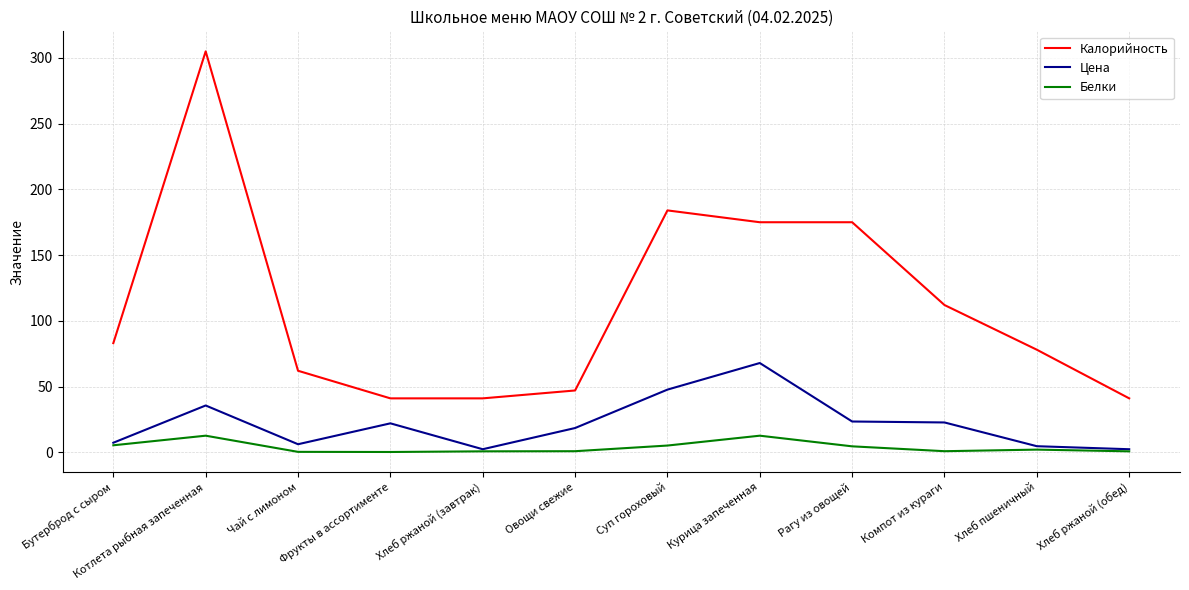

What is the minimum value shown in the chart?

0.2